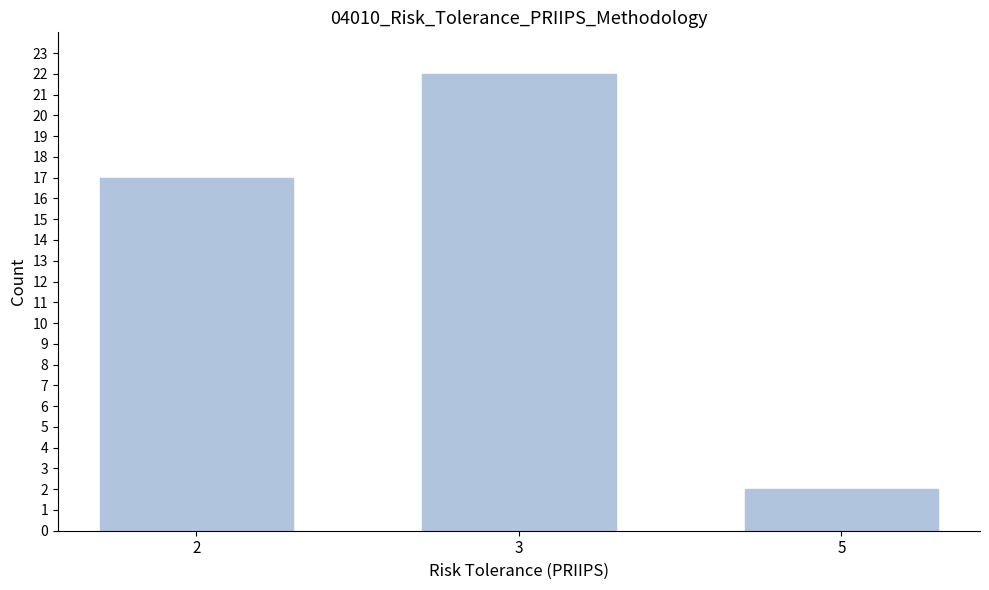

Reading right to left, extract all data points from this chart.

5=2	3=22	2=17